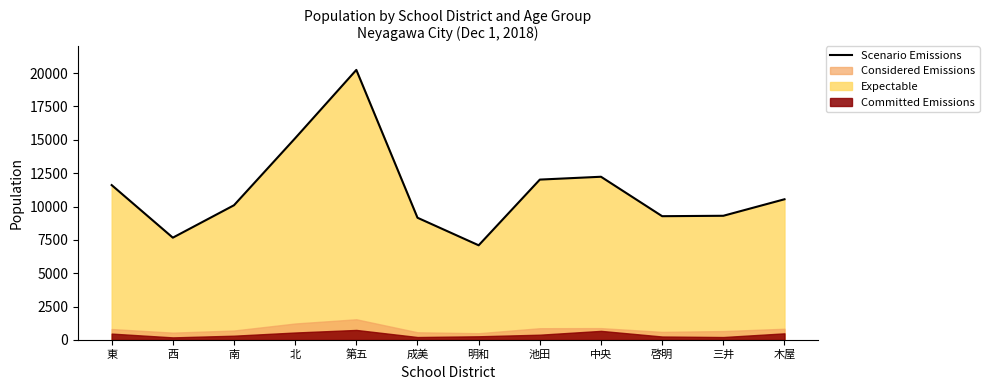

List the labels in order of value, largest first.

第五, 北, 中央, 池田, 東, 木屋, 南, 三井, 啓明, 成美, 西, 明和